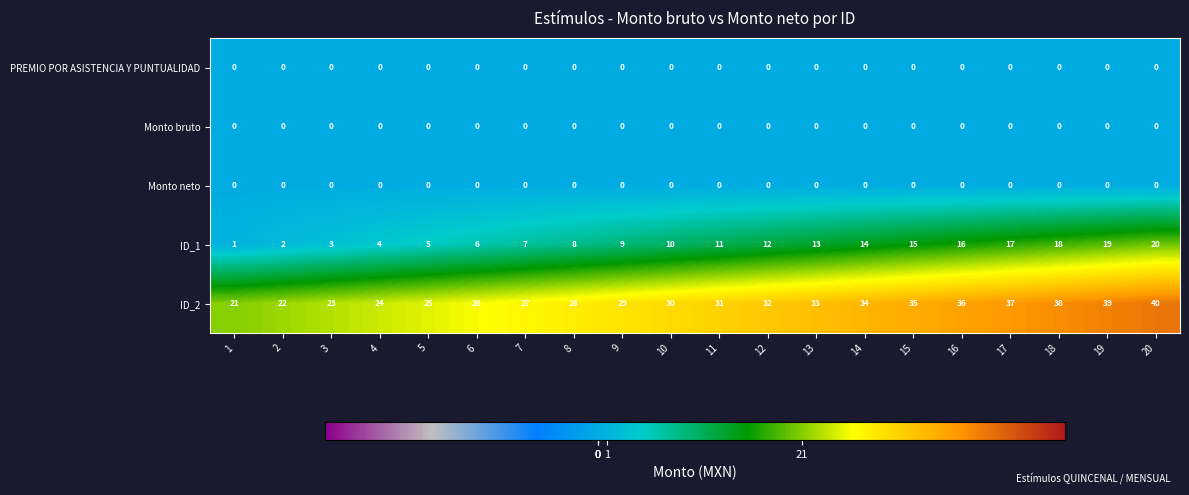

At which category is the sum across all series the highest?

20